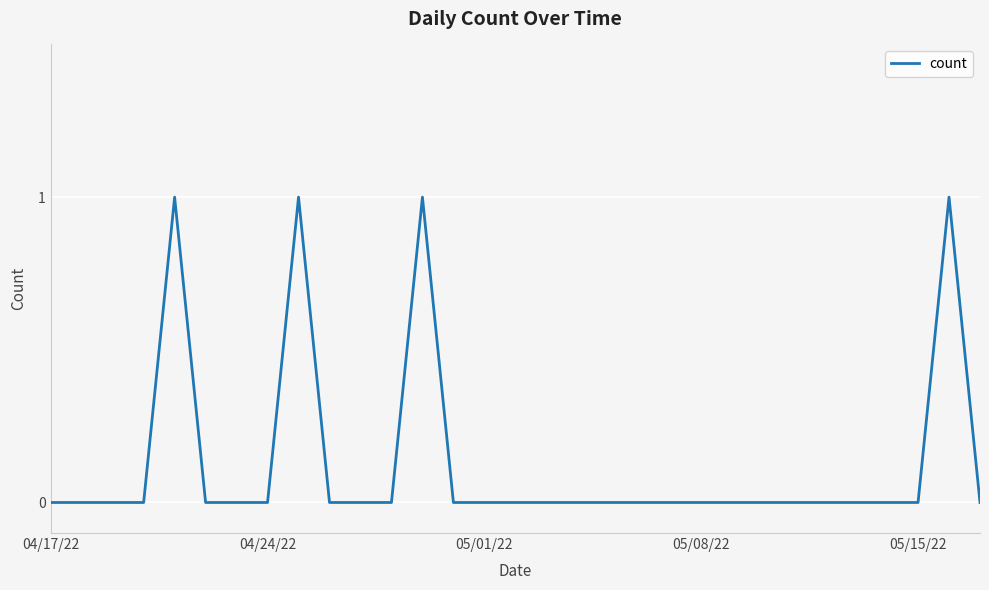

How many lines are shown in the chart?

1